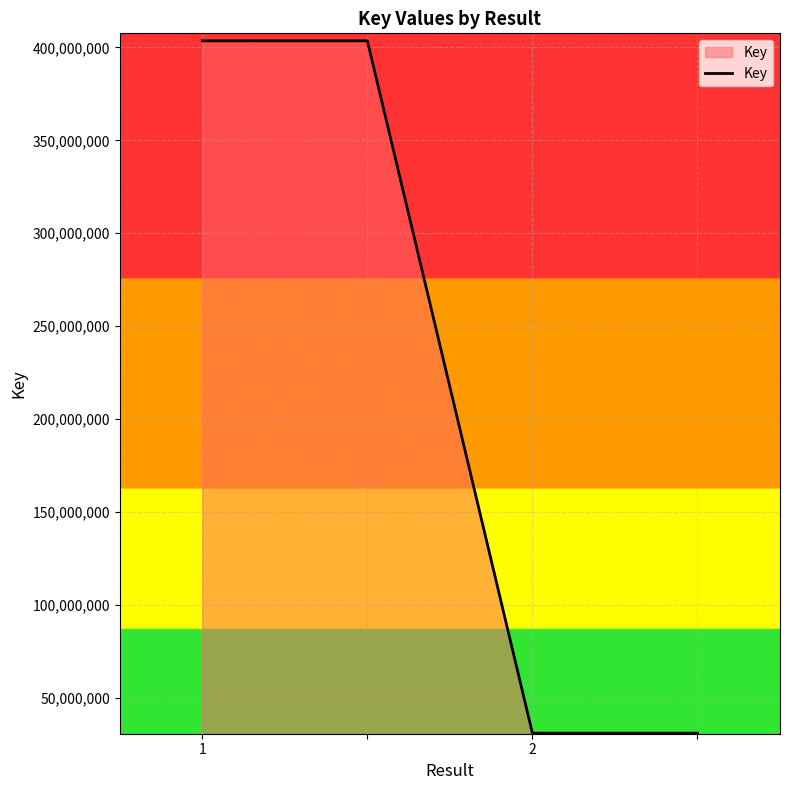

What is the difference between the second highest and second lowest values?

372675891